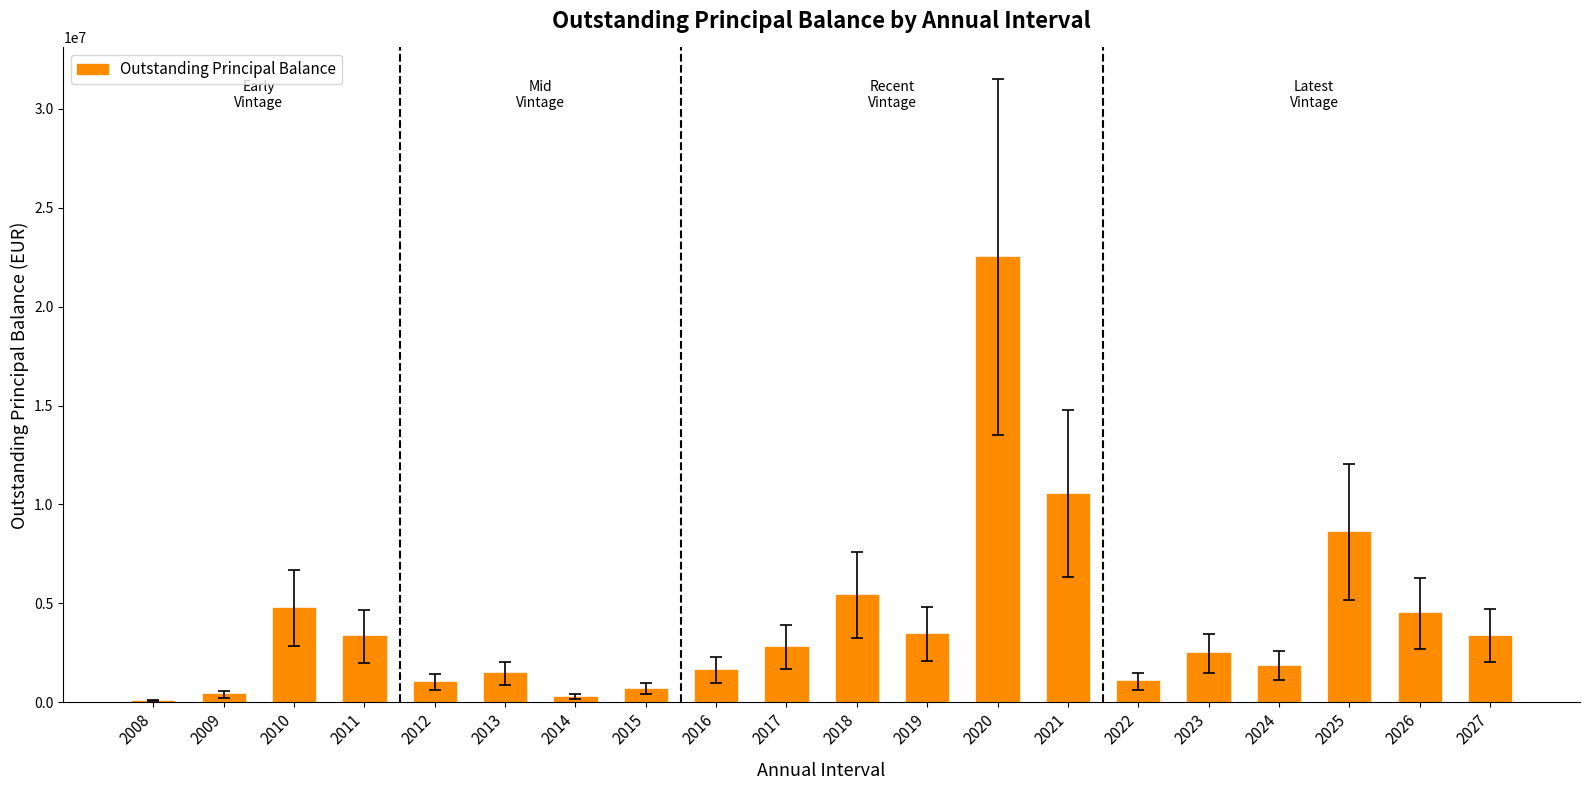

Is it true that the value at 2013 is 1462286.5?

True